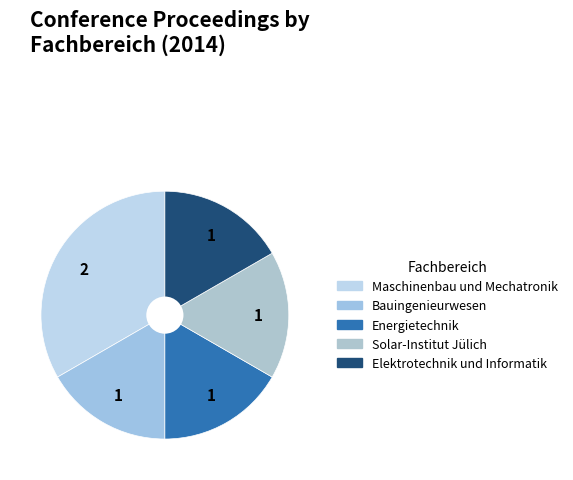

How many segments does this pie chart have?

5